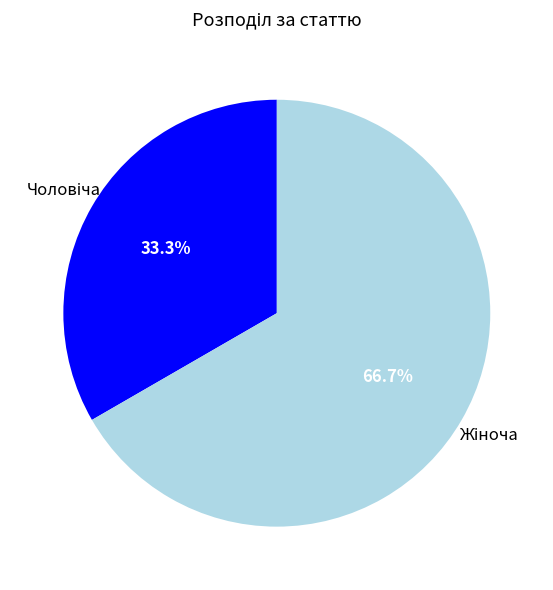

To the nearest percent, what is the average slice percentage?

50%